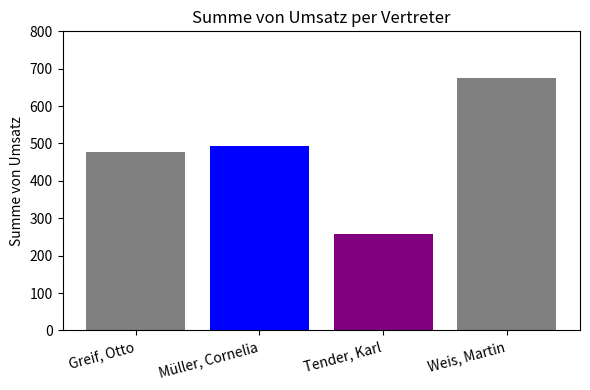

What is the sum of the values at Tender, Karl and Müller, Cornelia?

753